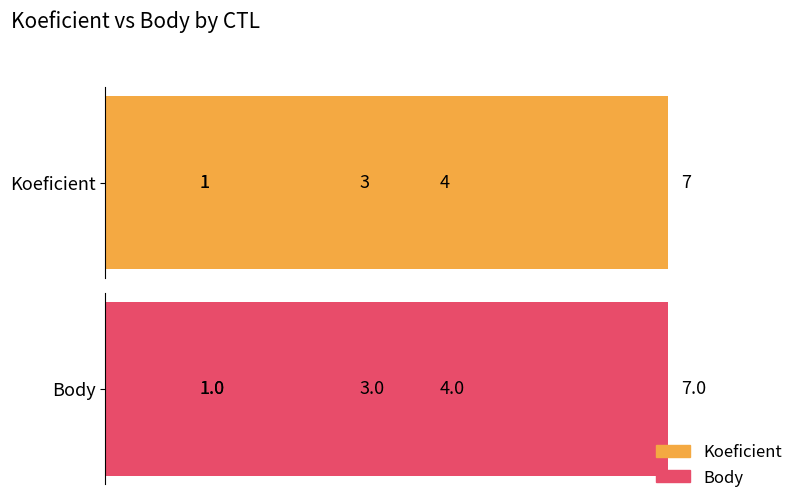

The Body series shows 3 at 221505. True or false?

True